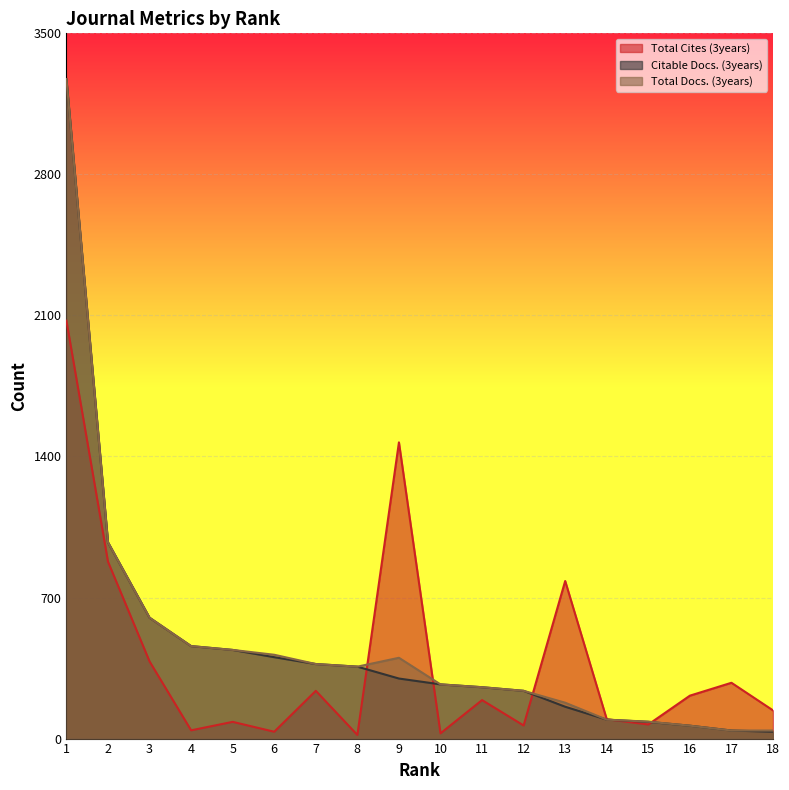

How many interior local valleys does the Total Docs. (3years) series have?

1